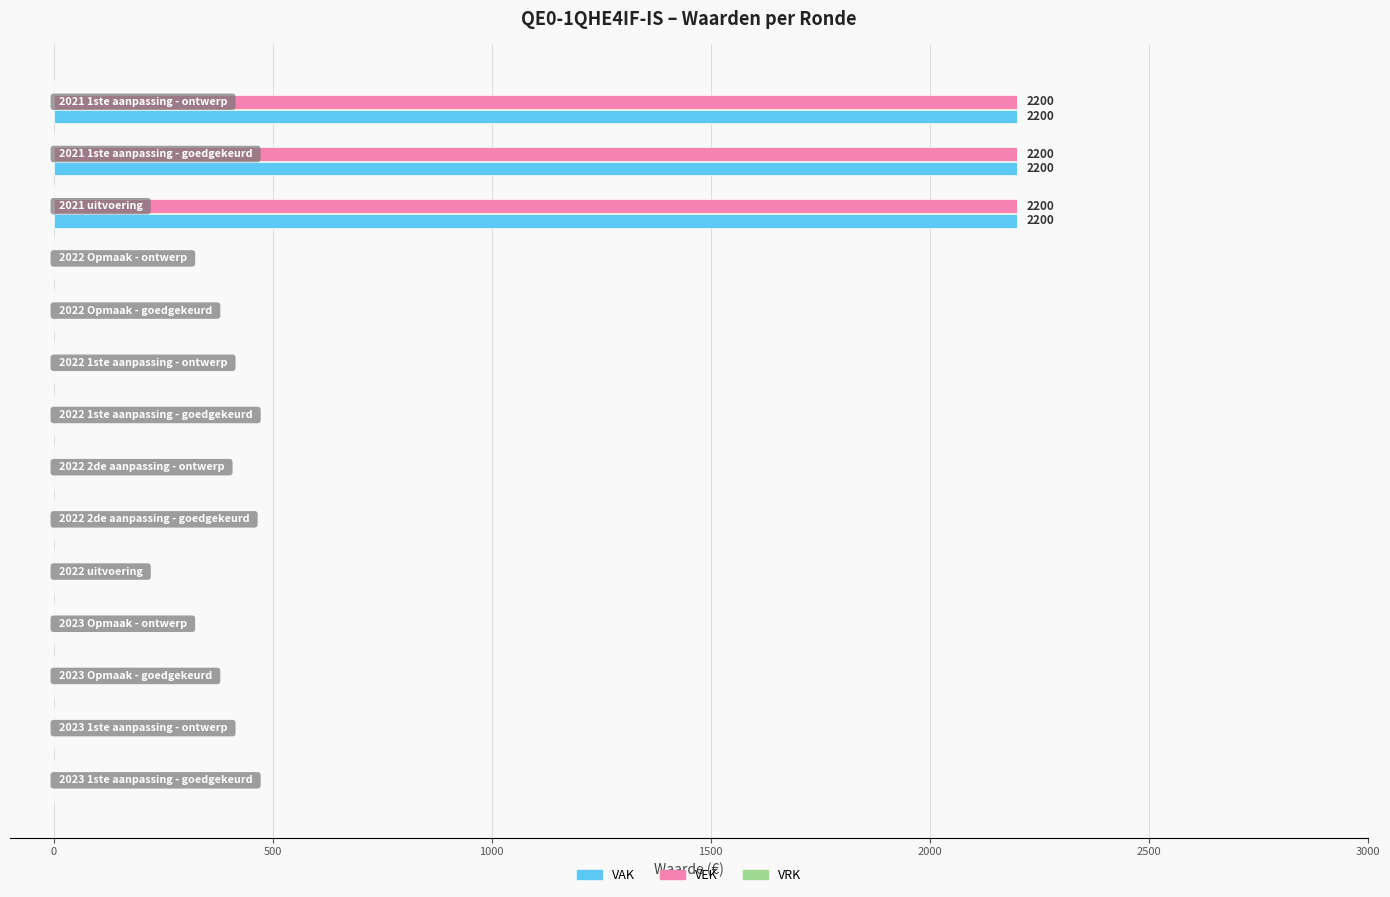

What is the highest value of the VAK series?

2200